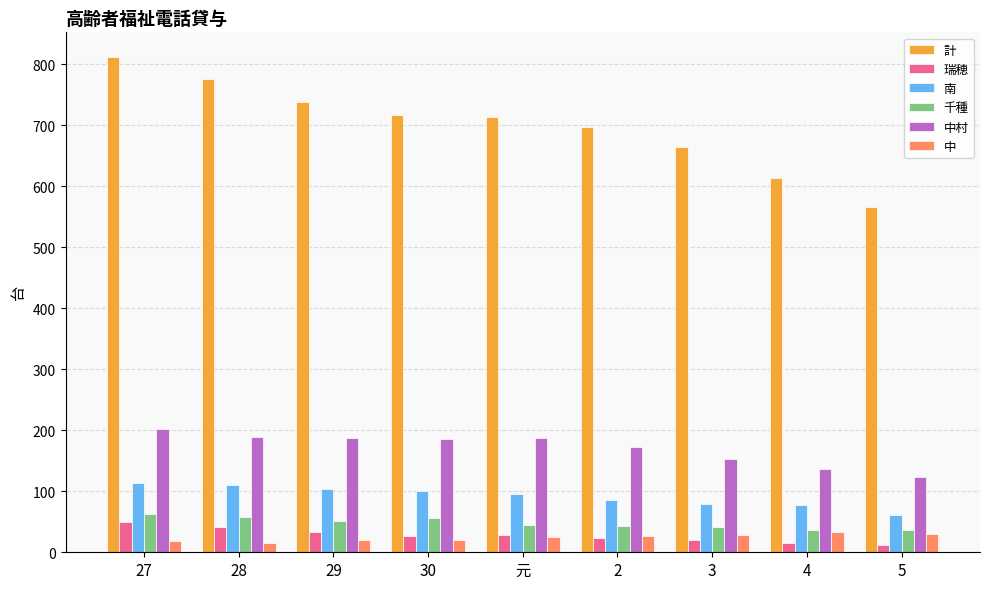

What is the difference between the highest and lowest values at 3?

645